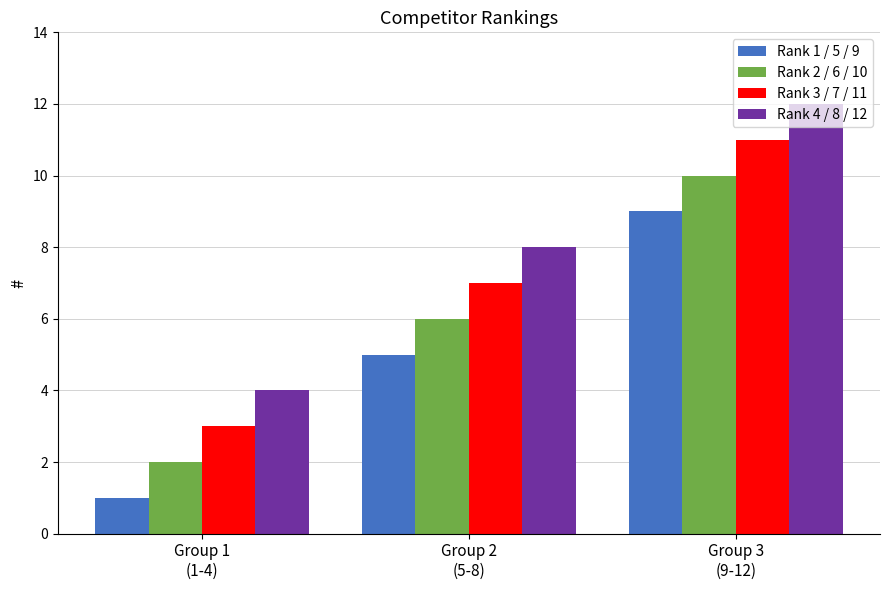

At which category is the sum across all series the highest?

Group 3
(9-12)